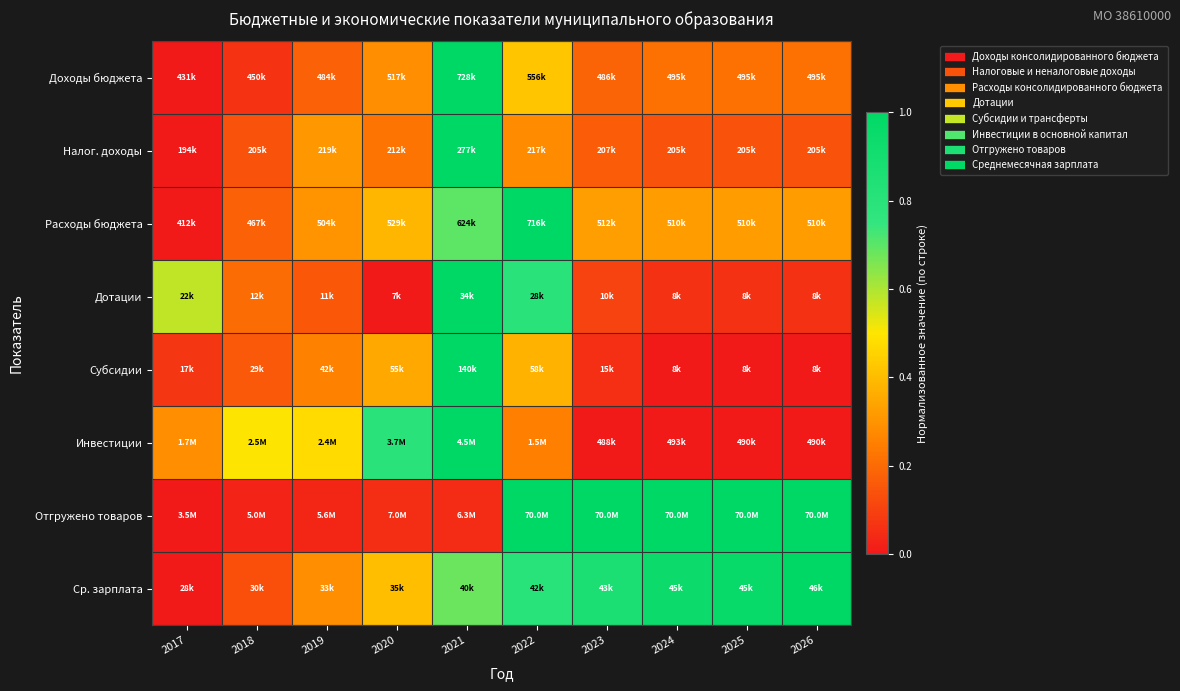

Reading right to left, what are all the values shown in this chart?

Доходы бюджета: 2026=0.2	2025=0.2	2024=0.2	2023=0.2	2022=0.4	2021=1.0	2020=0.3	2019=0.2	2018=0.1	2017=0.0
Налог. доходы: 2026=0.1	2025=0.1	2024=0.1	2023=0.2	2022=0.3	2021=1.0	2020=0.2	2019=0.3	2018=0.1	2017=0.0
Расходы бюджета: 2026=0.3	2025=0.3	2024=0.3	2023=0.3	2022=1.0	2021=0.7	2020=0.4	2019=0.3	2018=0.2	2017=0.0
Дотации: 2026=0.1	2025=0.1	2024=0.1	2023=0.1	2022=0.8	2021=1.0	2020=0.0	2019=0.2	2018=0.2	2017=0.6
Субсидии: 2026=0.0	2025=0.0	2024=0.0	2023=0.1	2022=0.4	2021=1.0	2020=0.4	2019=0.3	2018=0.2	2017=0.1
Инвестиции: 2026=0.0	2025=0.0	2024=0.0	2023=0.0	2022=0.3	2021=1.0	2020=0.8	2019=0.5	2018=0.5	2017=0.3
Отгружено товаров: 2026=1.0	2025=1.0	2024=1.0	2023=1.0	2022=1.0	2021=0.0	2020=0.1	2019=0.0	2018=0.0	2017=0.0
Ср. зарплата: 2026=1.0	2025=1.0	2024=0.9	2023=0.9	2022=0.8	2021=0.7	2020=0.4	2019=0.3	2018=0.1	2017=0.0